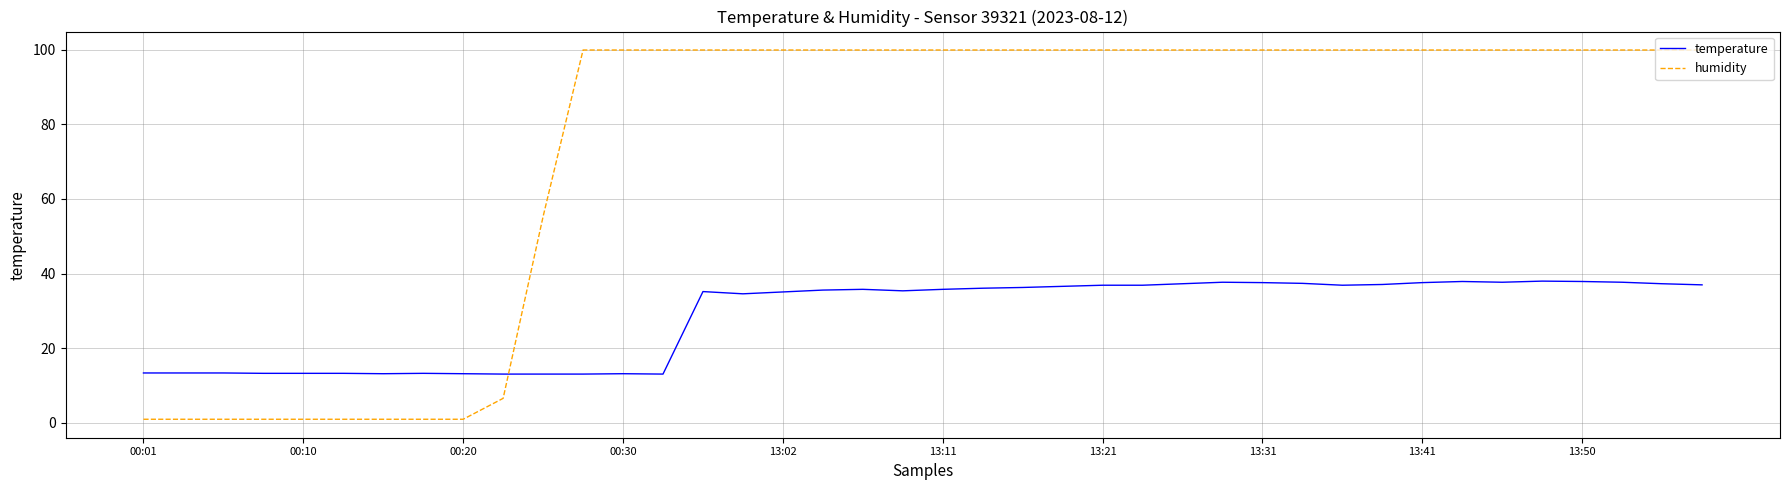

After their last crossing, which series has the higher values: humidity or temperature?

humidity